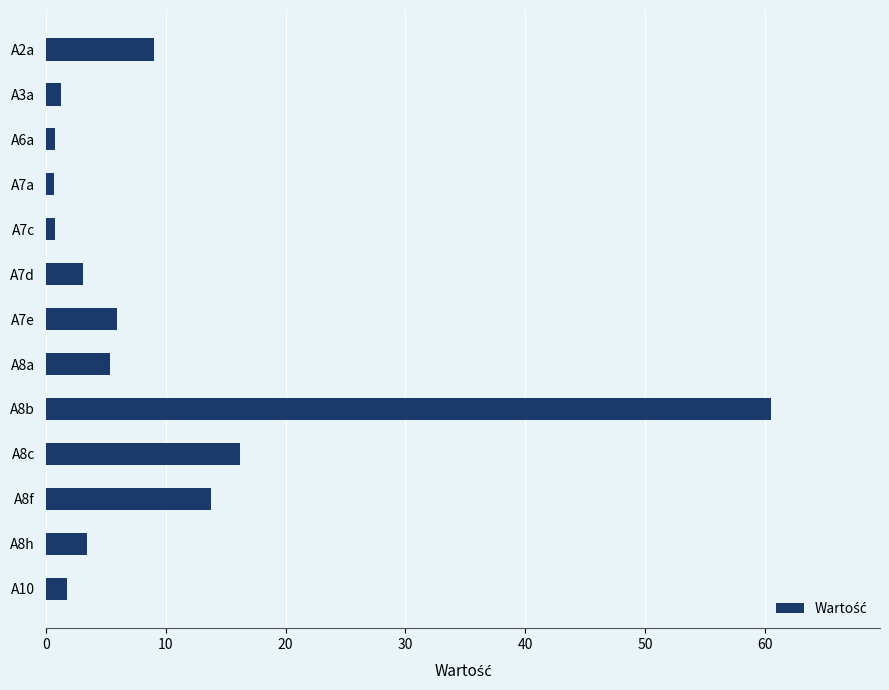

What is the maximum value shown in the chart?

60.5